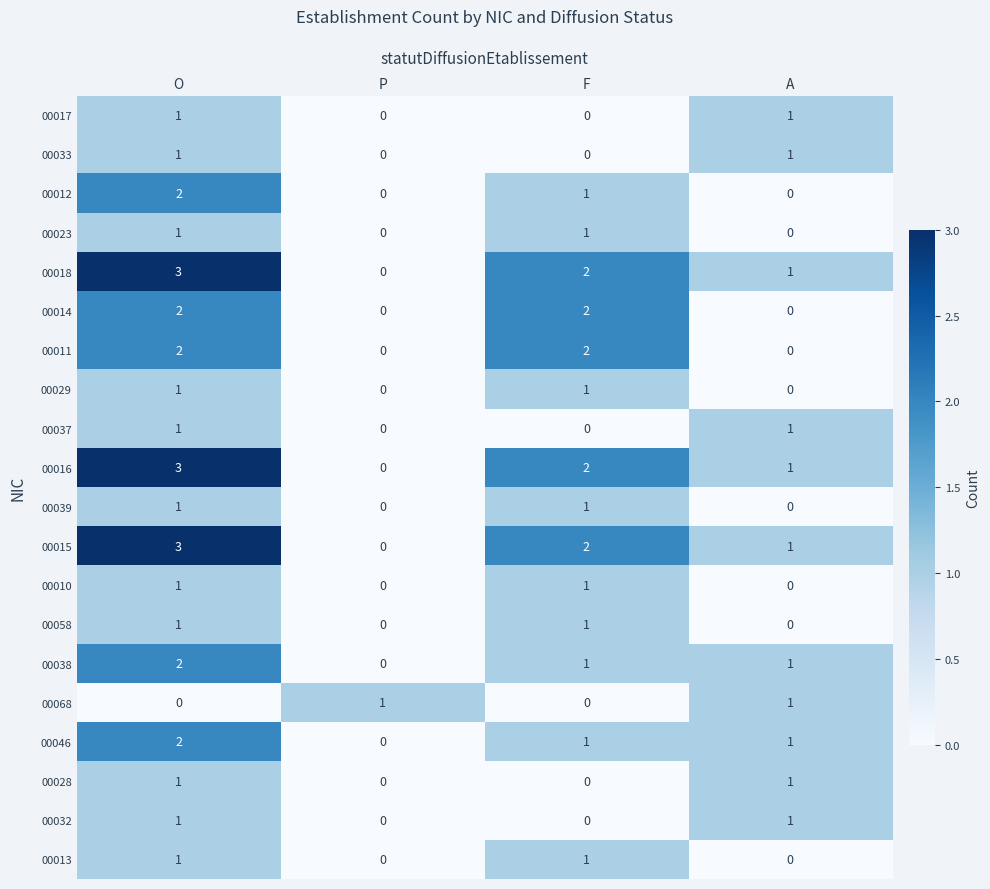

The 00016 series shows 0 at P. True or false?

True